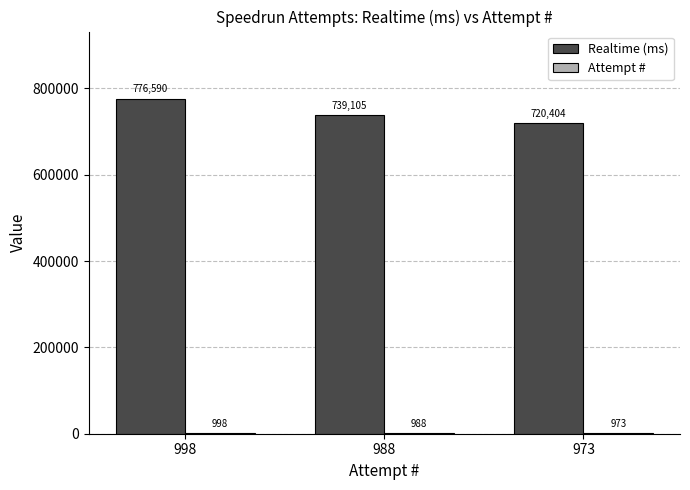

Are the bars horizontal?

No